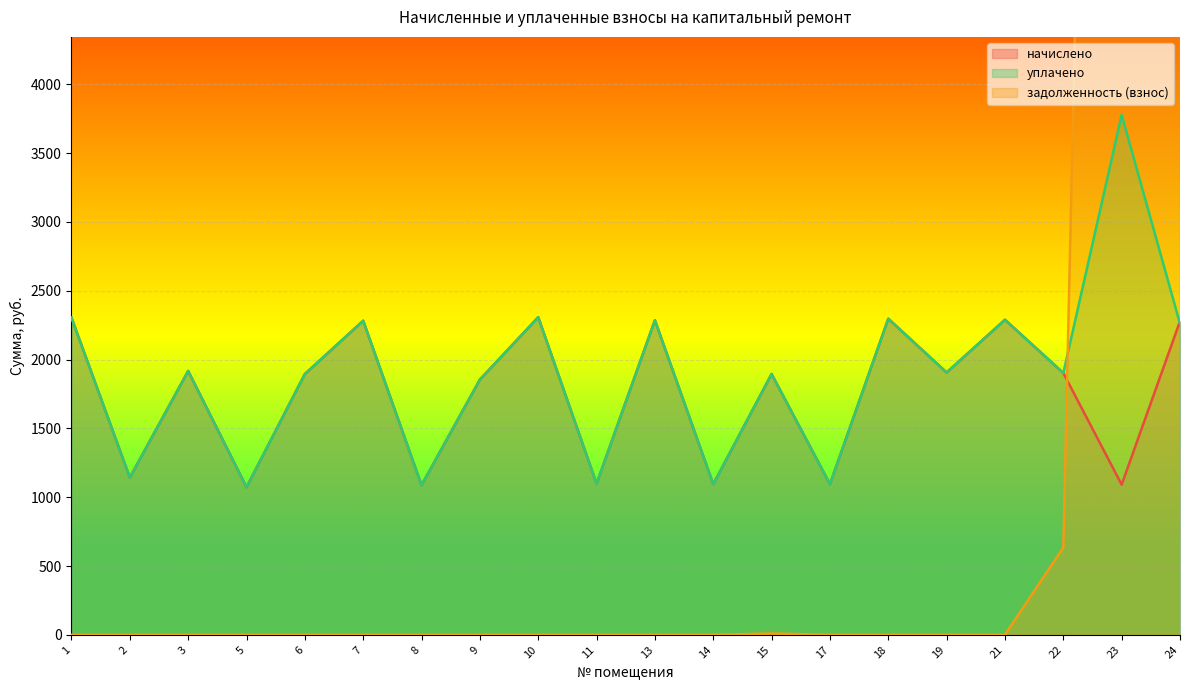

What is the sum of all задолженность (взнос) values?

36639.9